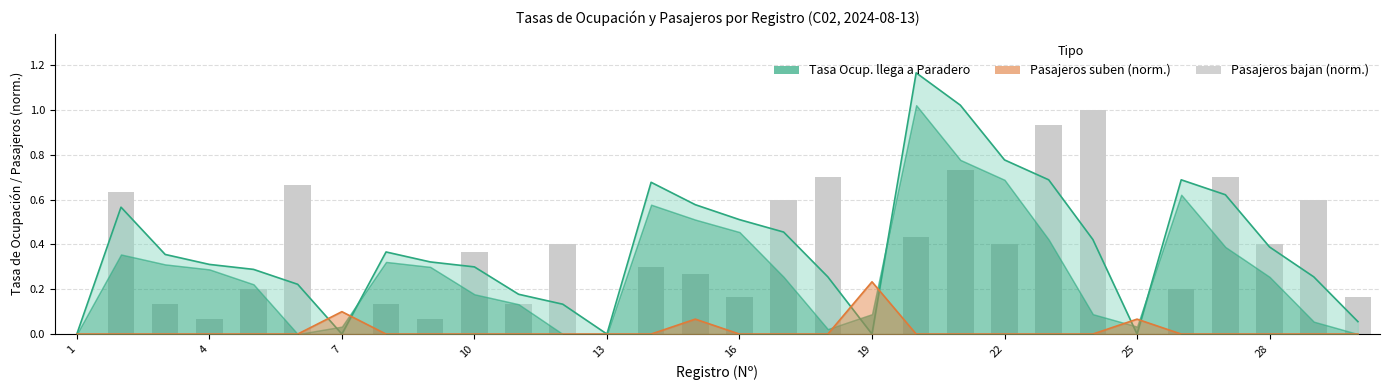

What is the value of the 16th bar from the left?

0.2